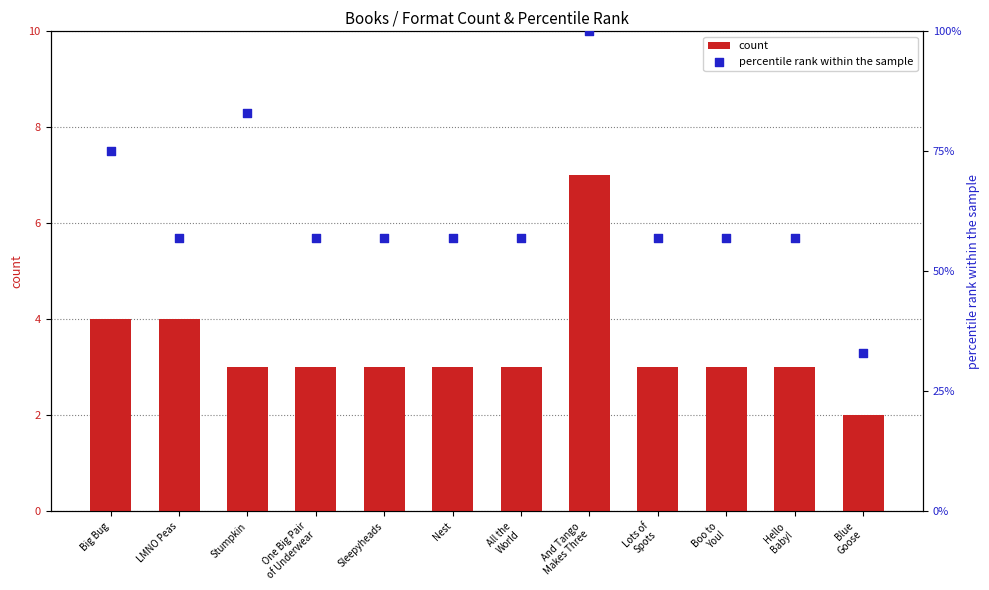

What is the total value across all series at Boo to
You!?

8.7